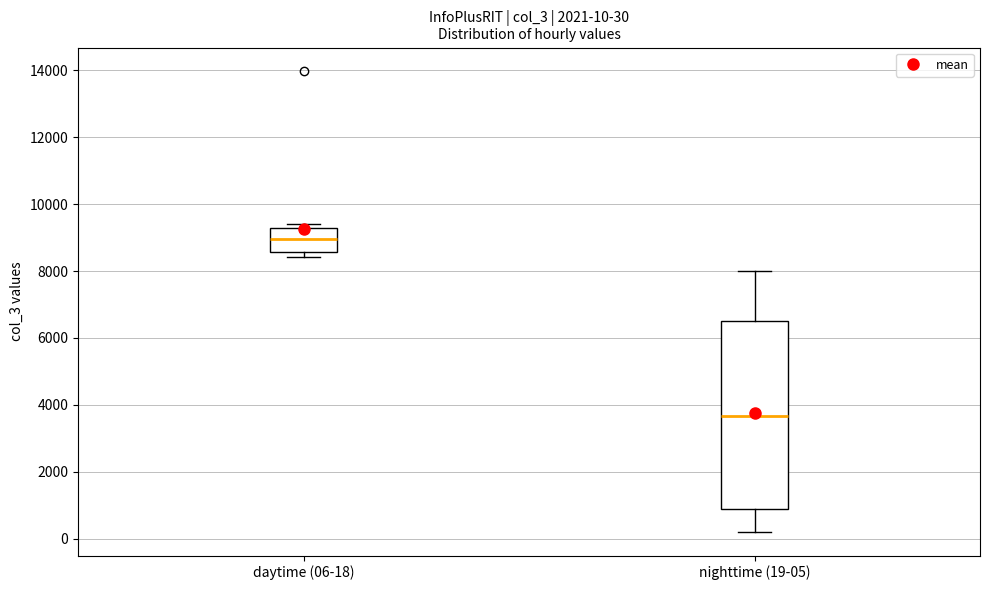

Comparing the boxes themselves (not the whiskers), which one is the tallest?

nighttime (19-05)